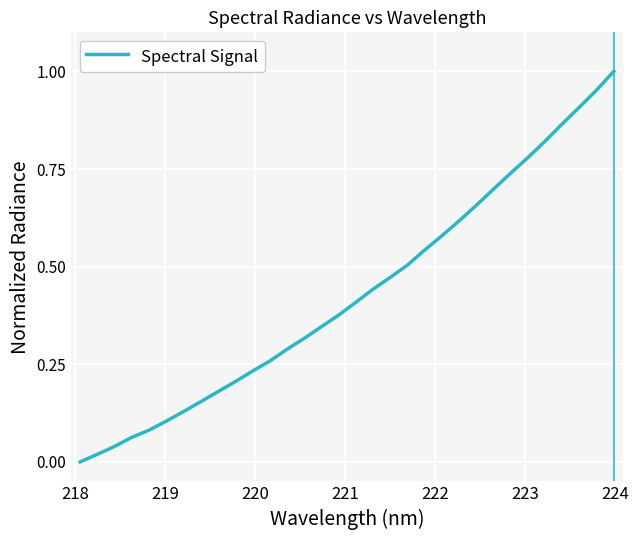

What is the sum of all values?

13.8